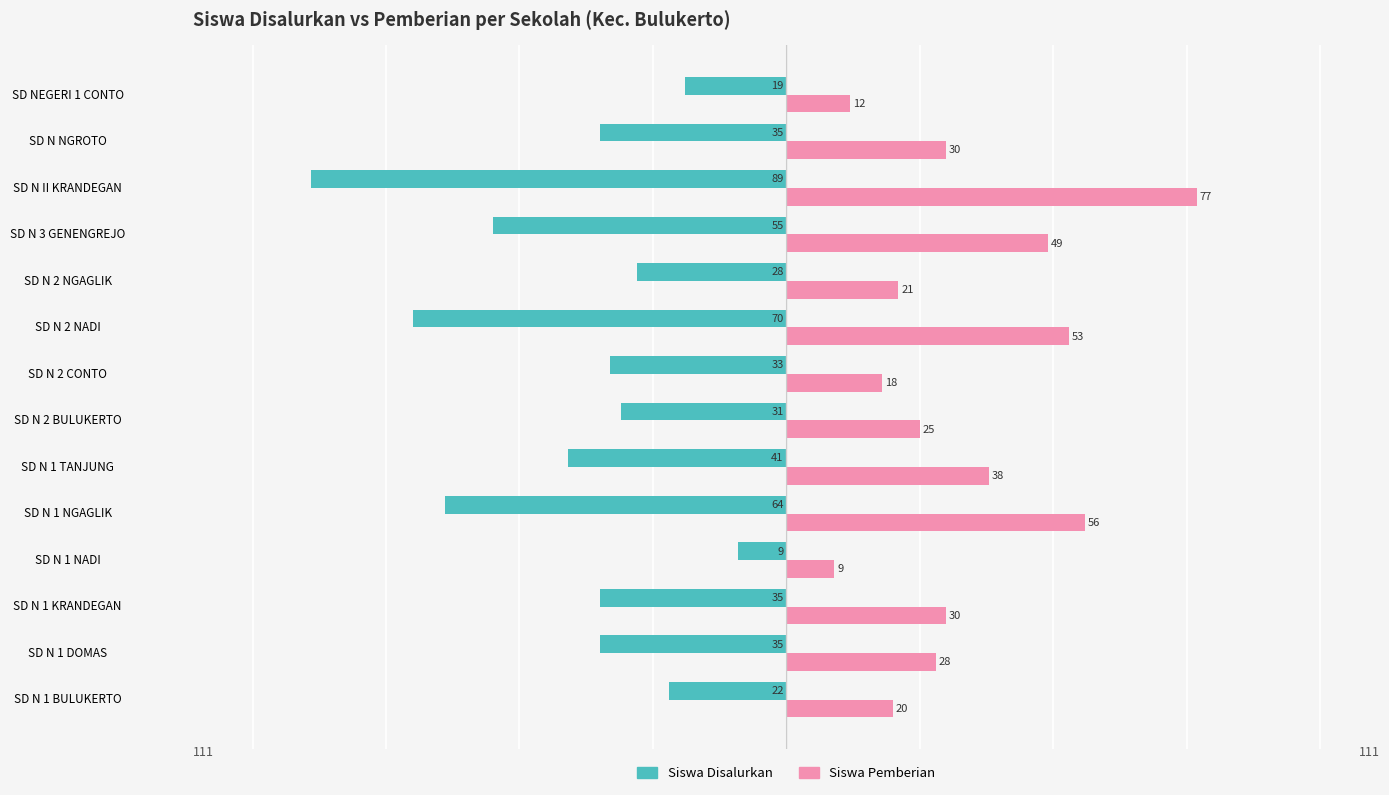

What is the minimum value shown in the chart?

-89